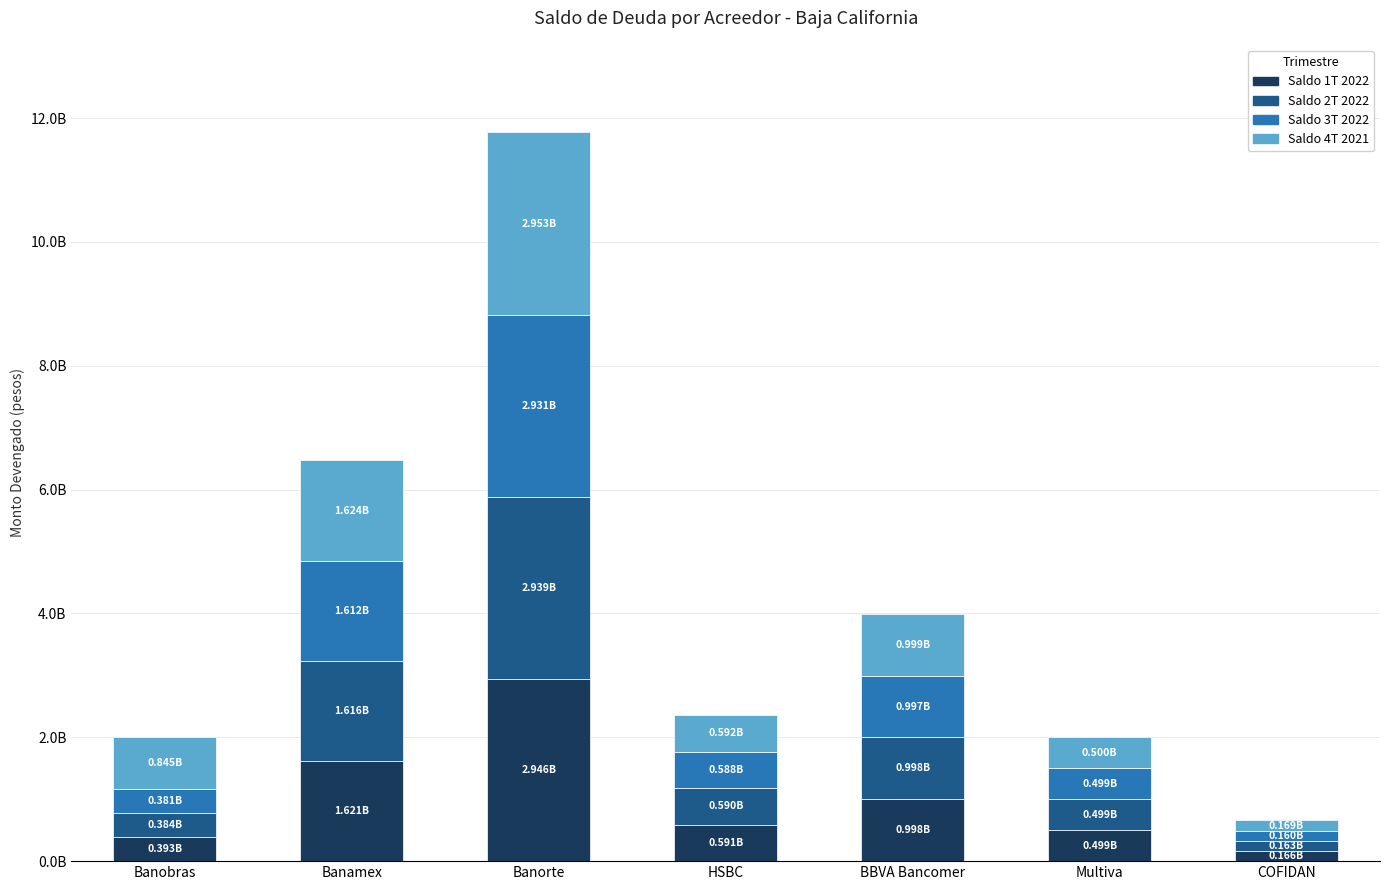

Rank the series by their maximum value, from highest to lowest.

Saldo 4T 2021, Saldo 1T 2022, Saldo 2T 2022, Saldo 3T 2022